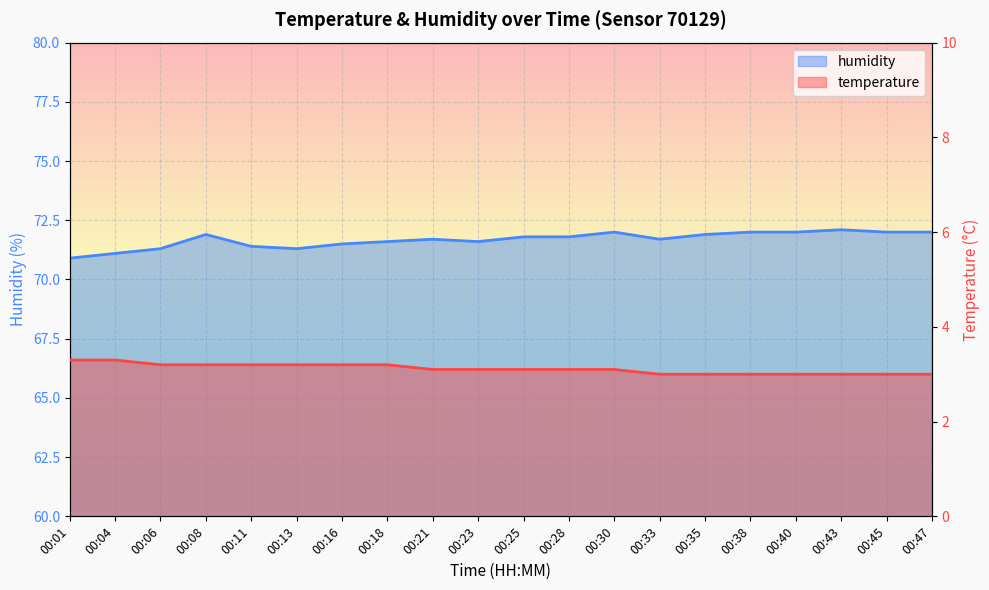

What is the average value of the humidity series?

71.7